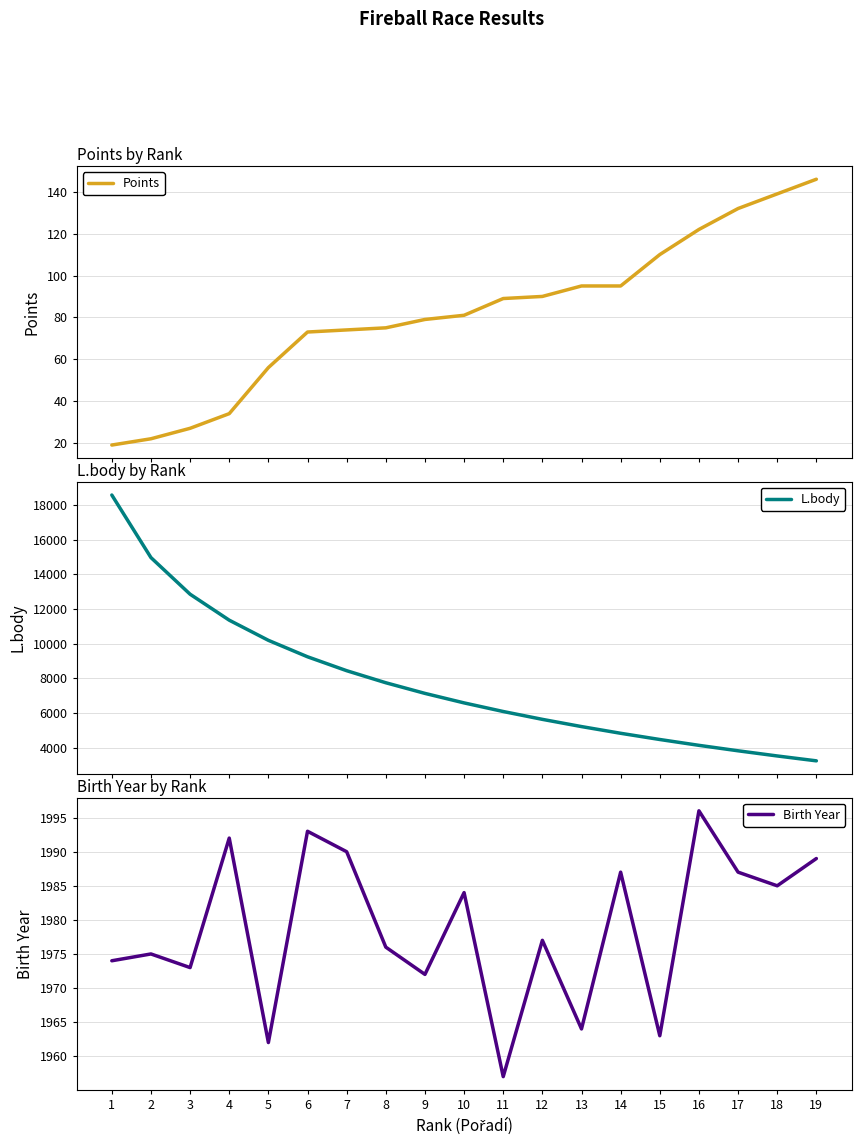

Which series has the largest range (max minus min)?

L.body